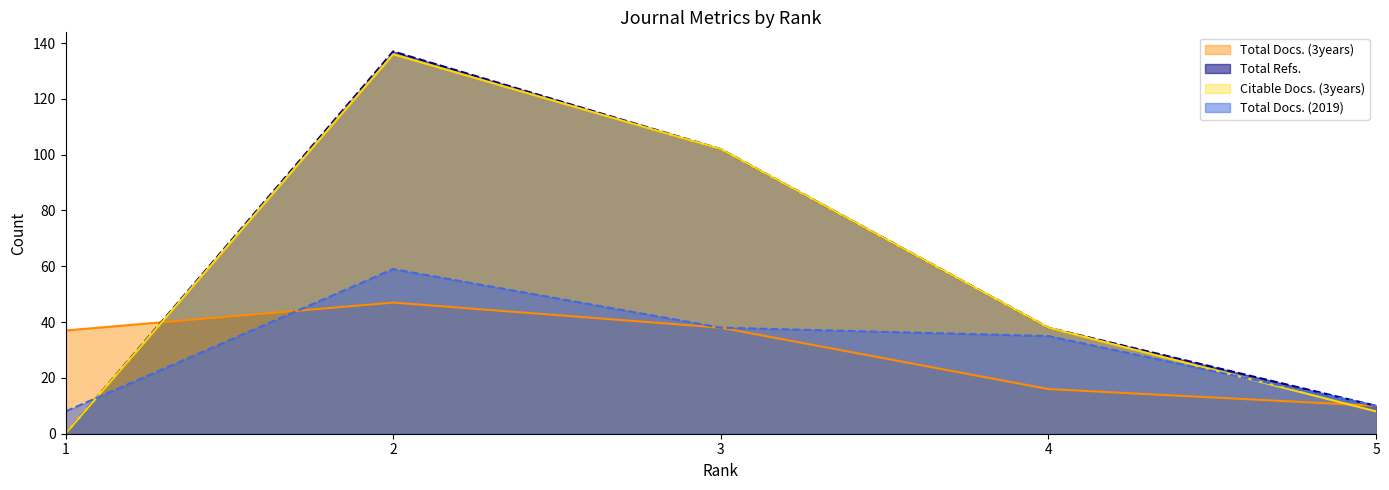

At how many categories does at least one series exceed 86?

2